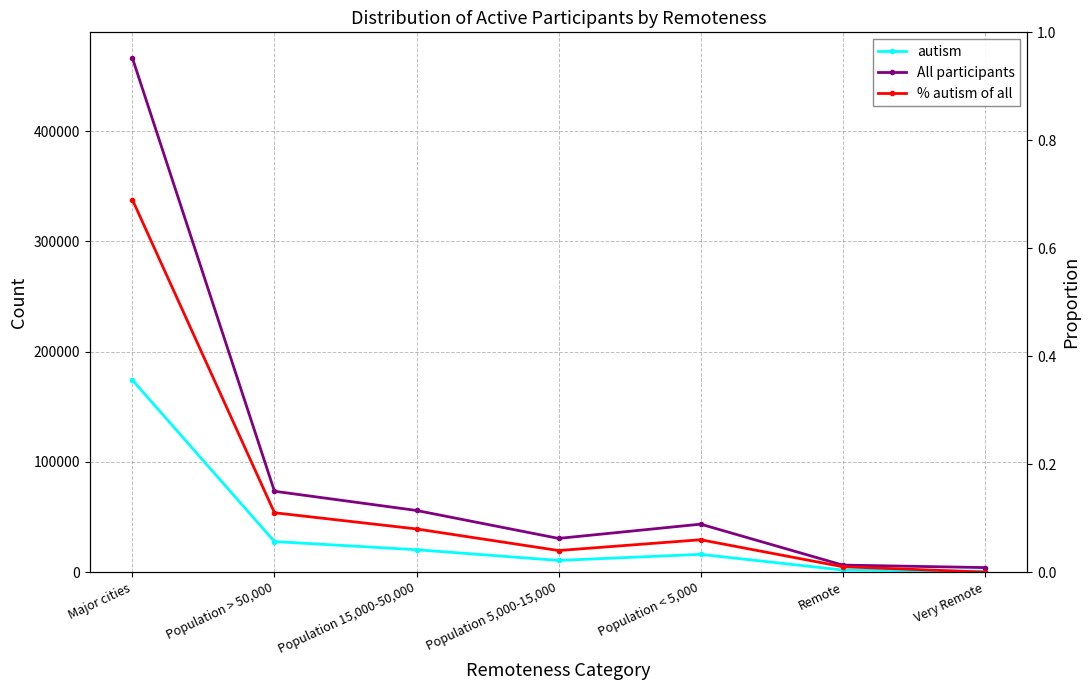

Between Population < 5,000 and Population > 50,000, which is larger?

Population > 50,000